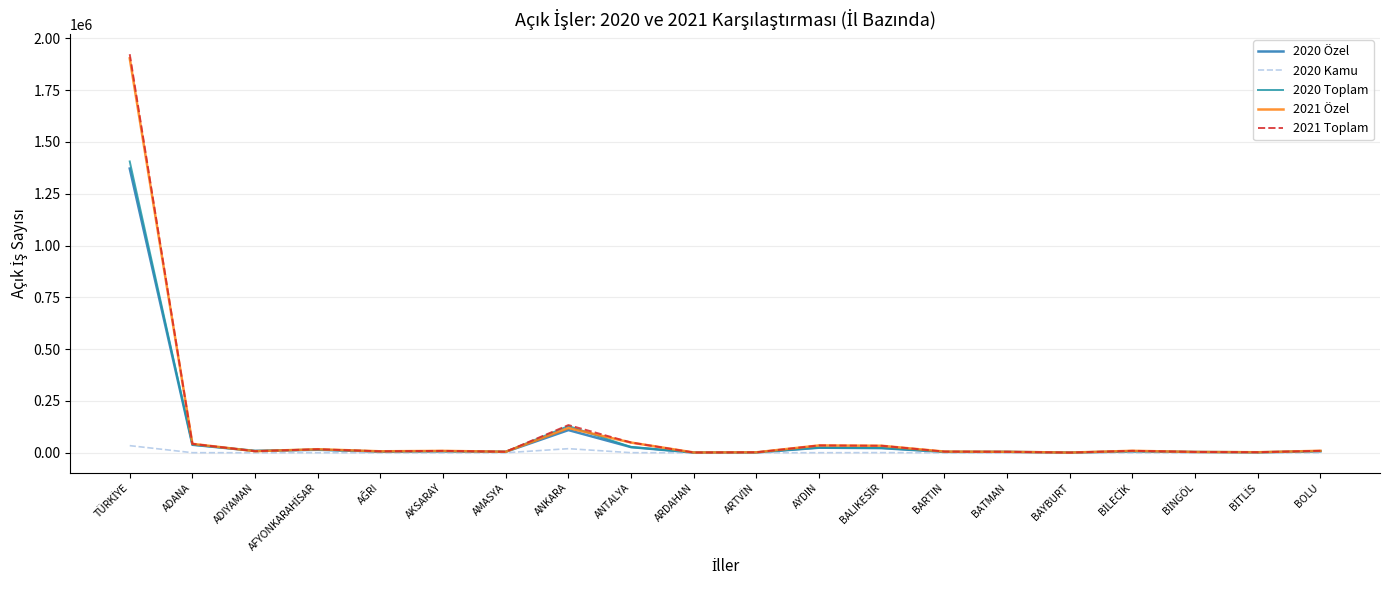

The 2020 Özel series shows 14395 at AFYONKARAHİSAR. True or false?

True